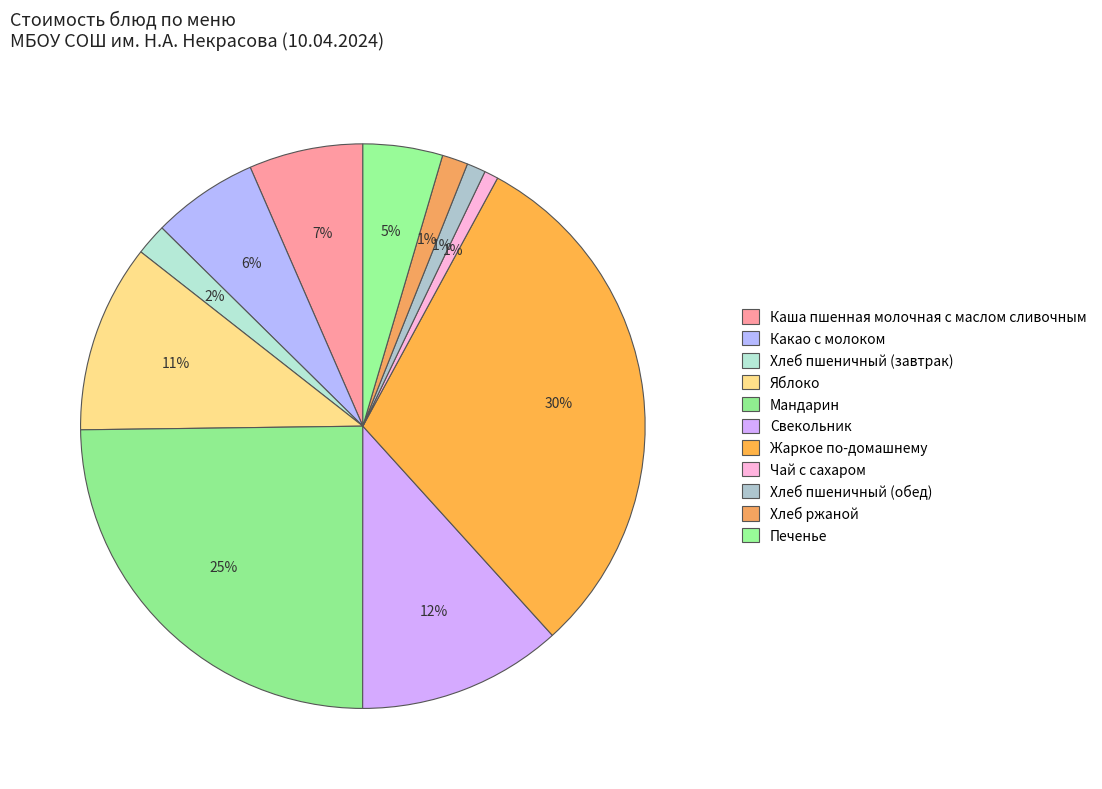

Is it true that Каша пшенная молочная с маслом сливочным is 7% of the pie?

True